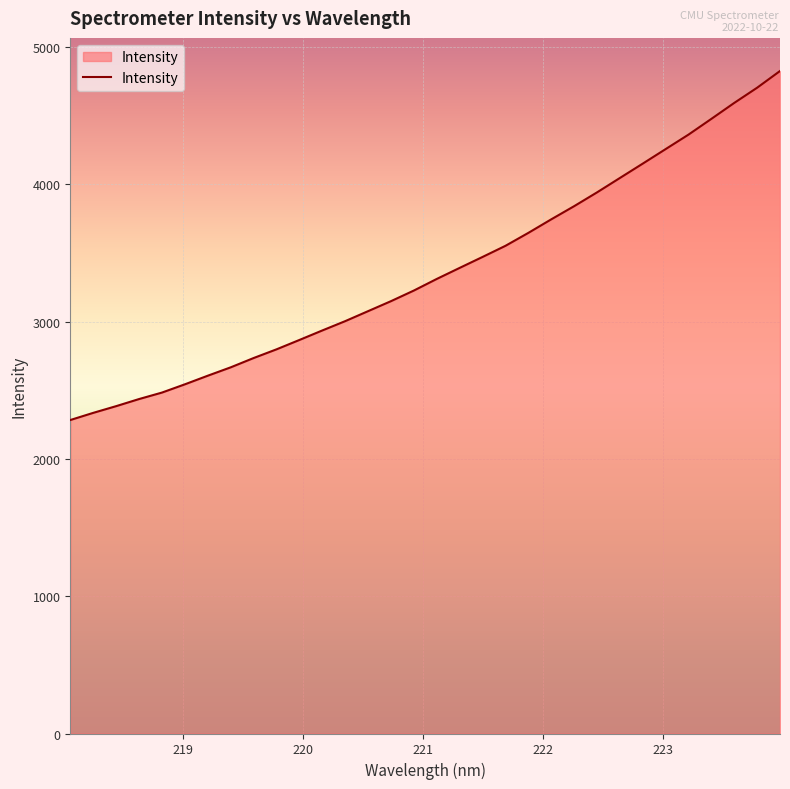

What is the difference between the maximum and minimum values?

2541.6